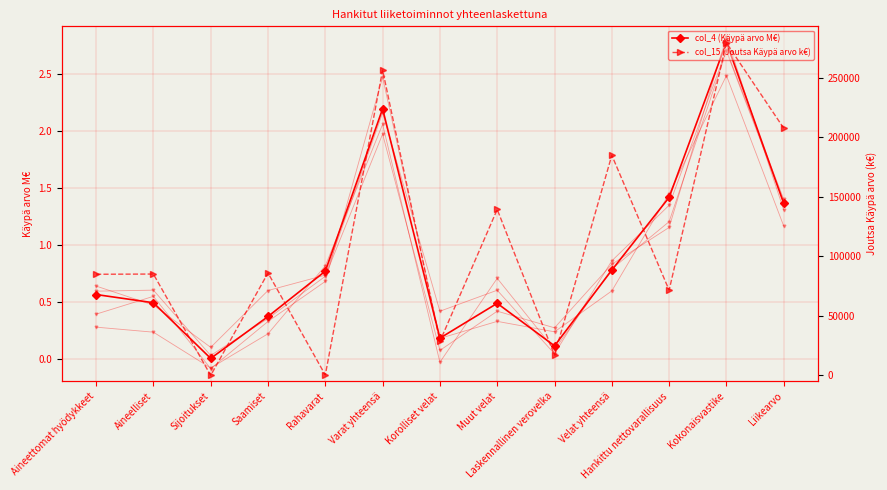

The col_4 (Käypä arvo M€) series shows 0.2 at Aineettomat hyödykkeet. True or false?

False